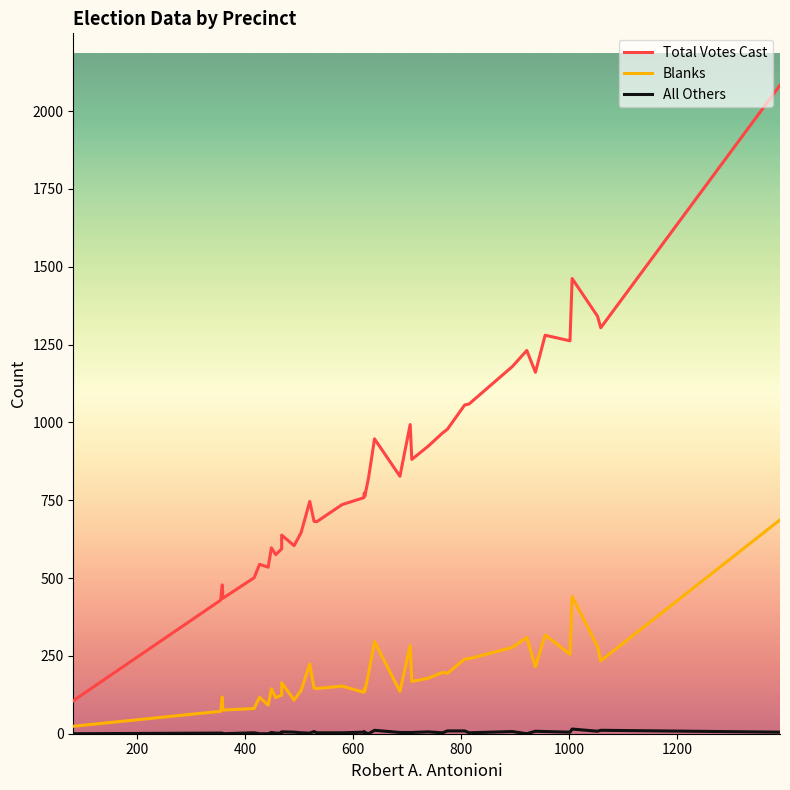

Does the chart display data point markers on the line(s)?

No